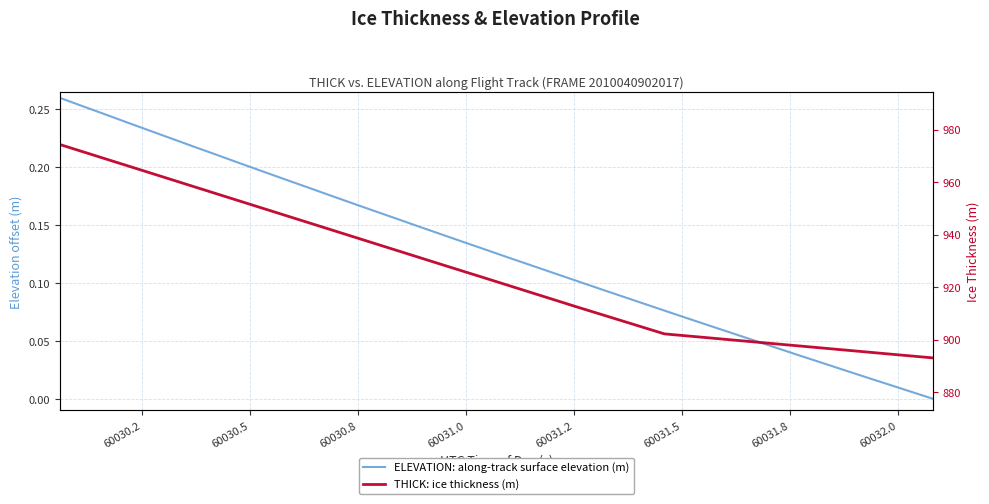

What are all the series names shown in the legend?

ELEVATION: along-track surface elevation (m), THICK: ice thickness (m)